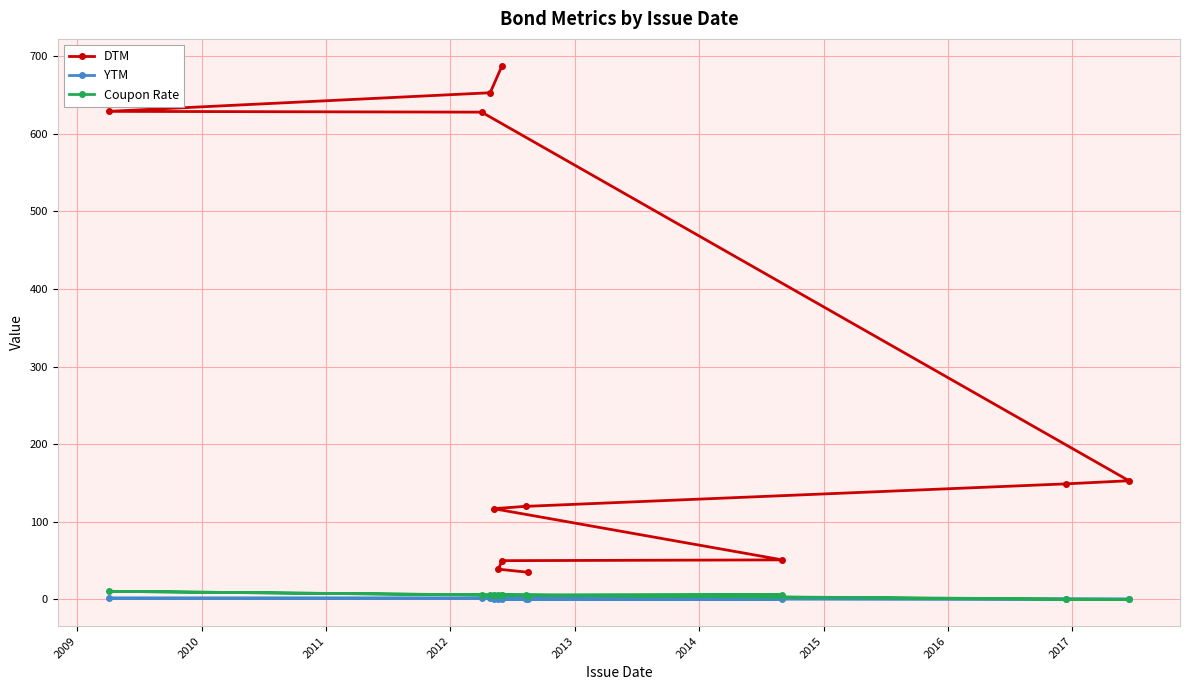

True or false: Coupon Rate has a value of 5.5 at 2013.

True